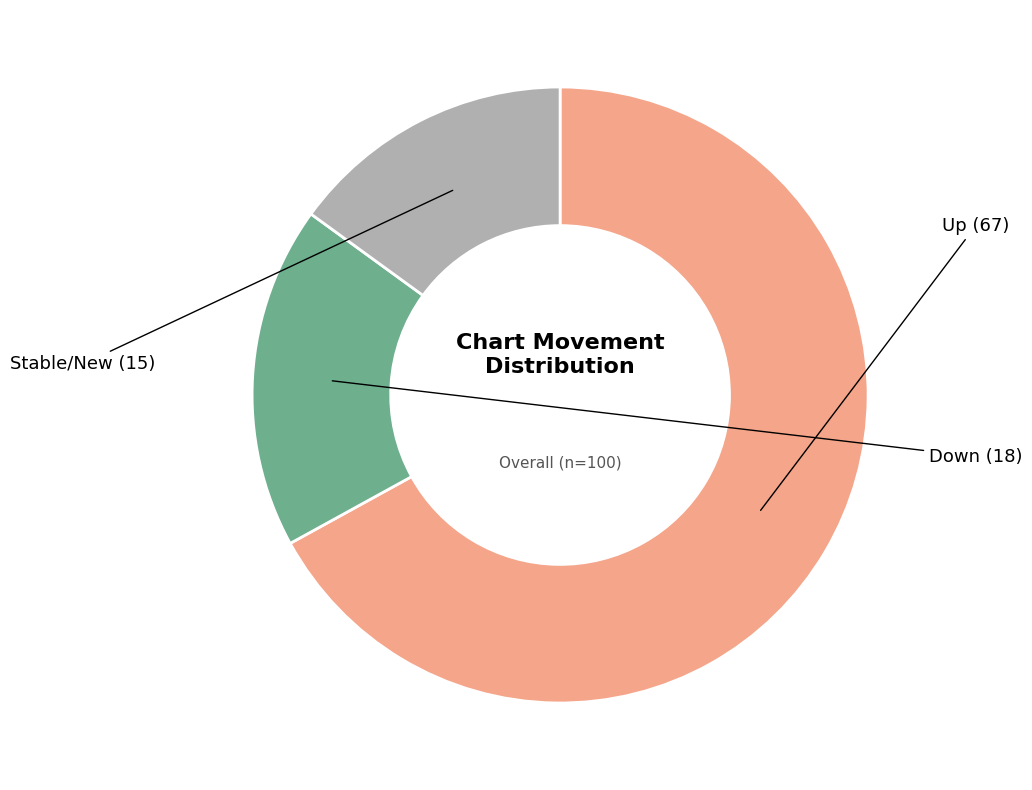

Count the number of slices in the pie.

3